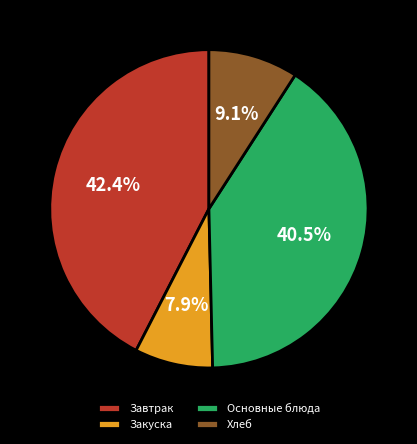

Does any single category account for the majority?

No